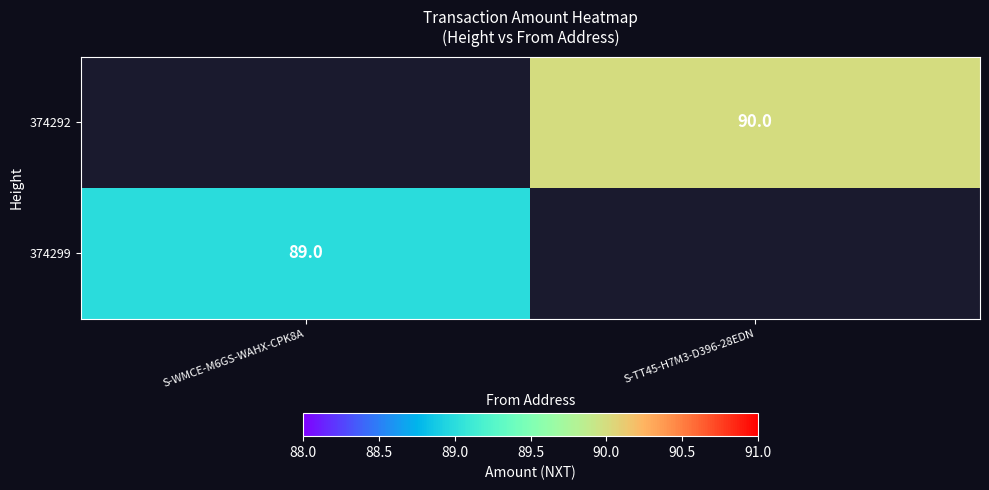

The 374292 series shows 134 at S-TT45-H7M3-D396-28EDN. True or false?

False